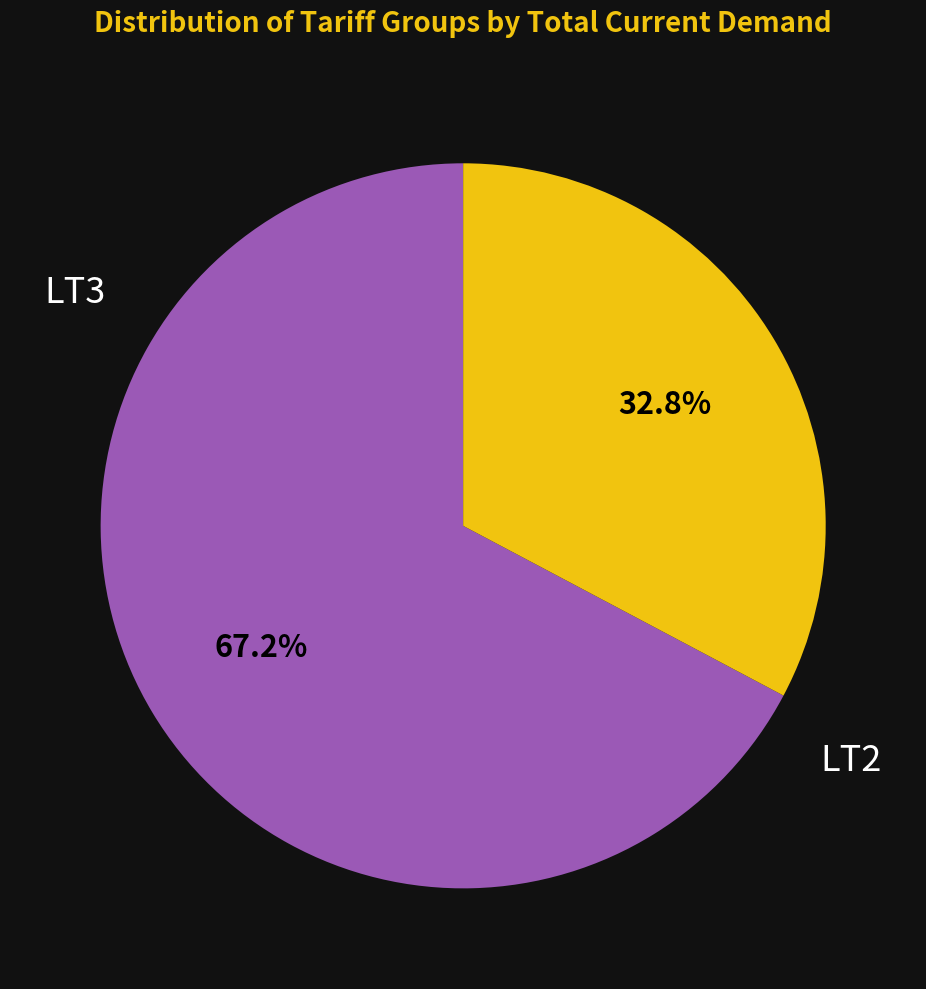

Is there a majority slice in this chart?

Yes